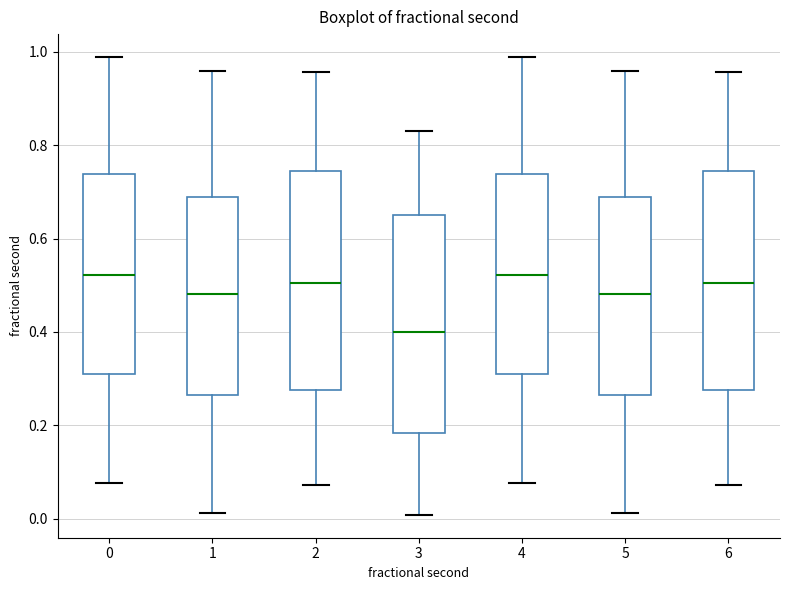

Where is the lower edge of the box at x = 4 on the y-axis? The values are not printed on the chart, so give them approximately, as read against the axis.

0.30